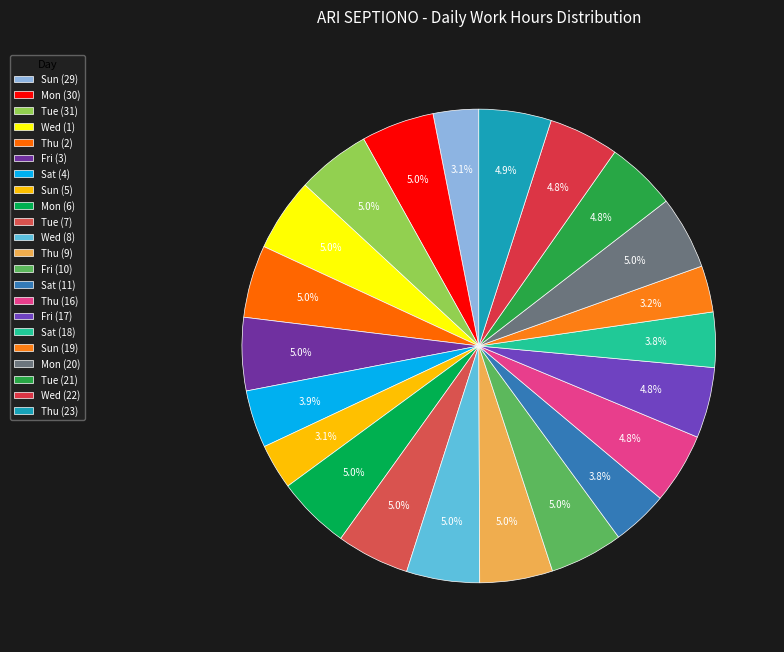

How many slices are in this pie chart?

22